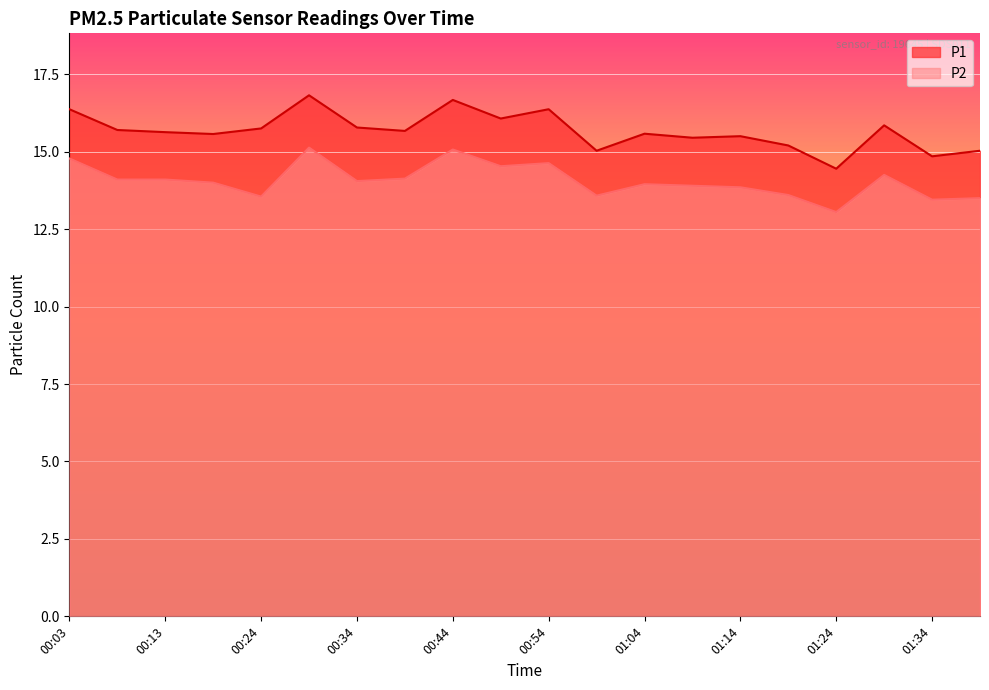

At which category does the chart reach its peak across all series?

00:29